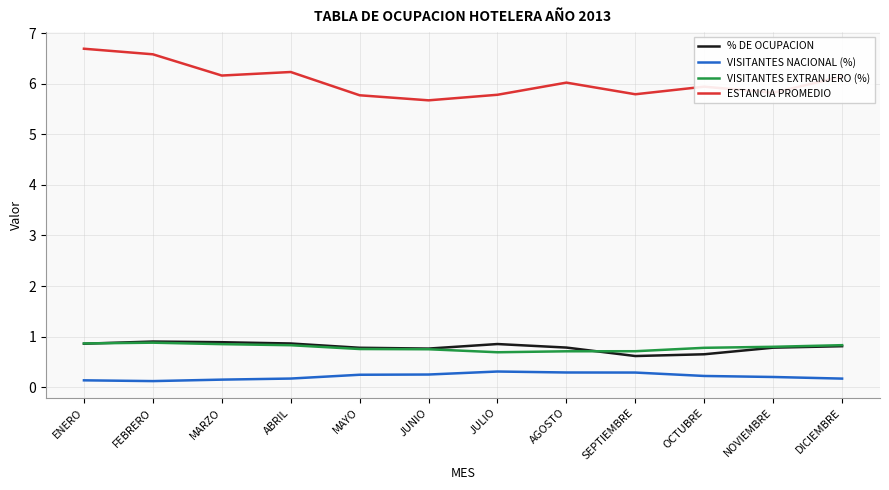

Does the chart have visible grid lines?

Yes